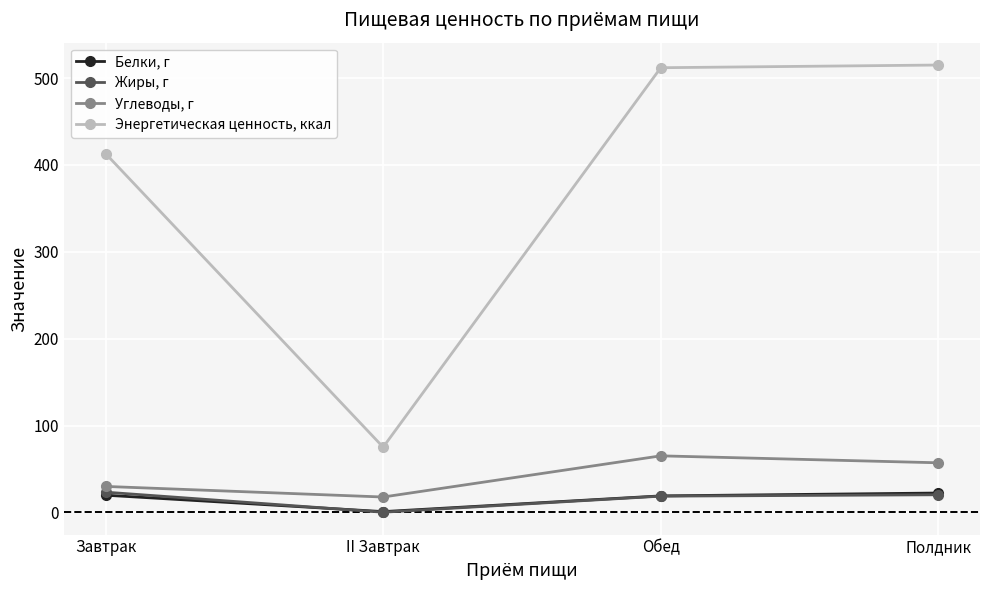

How many interior local valleys does the Жиры, г series have?

1